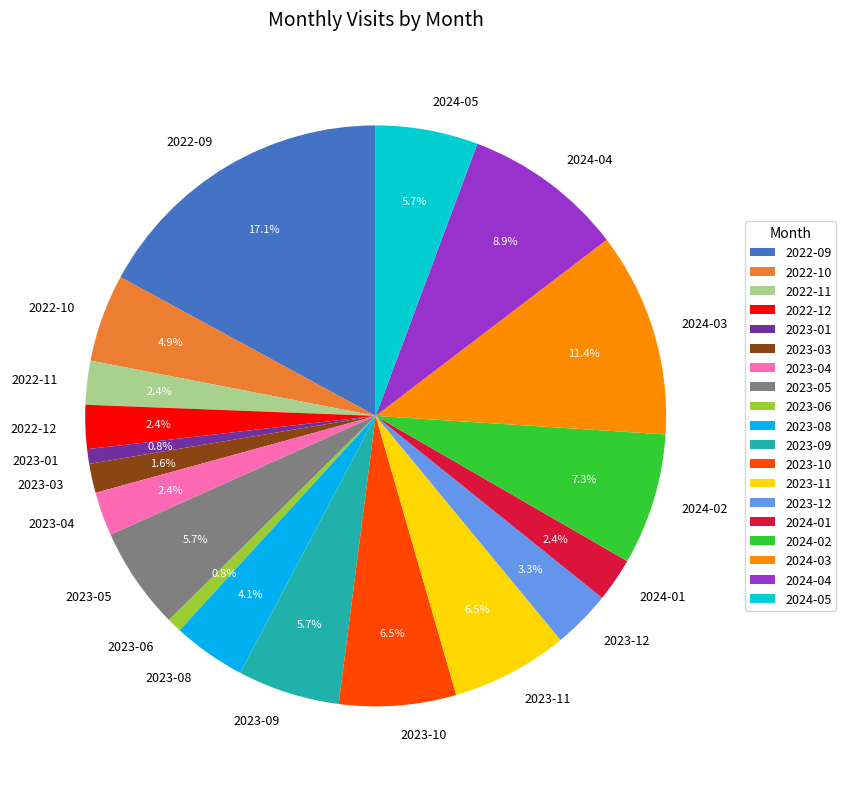

Which slice is the largest?

2022-09